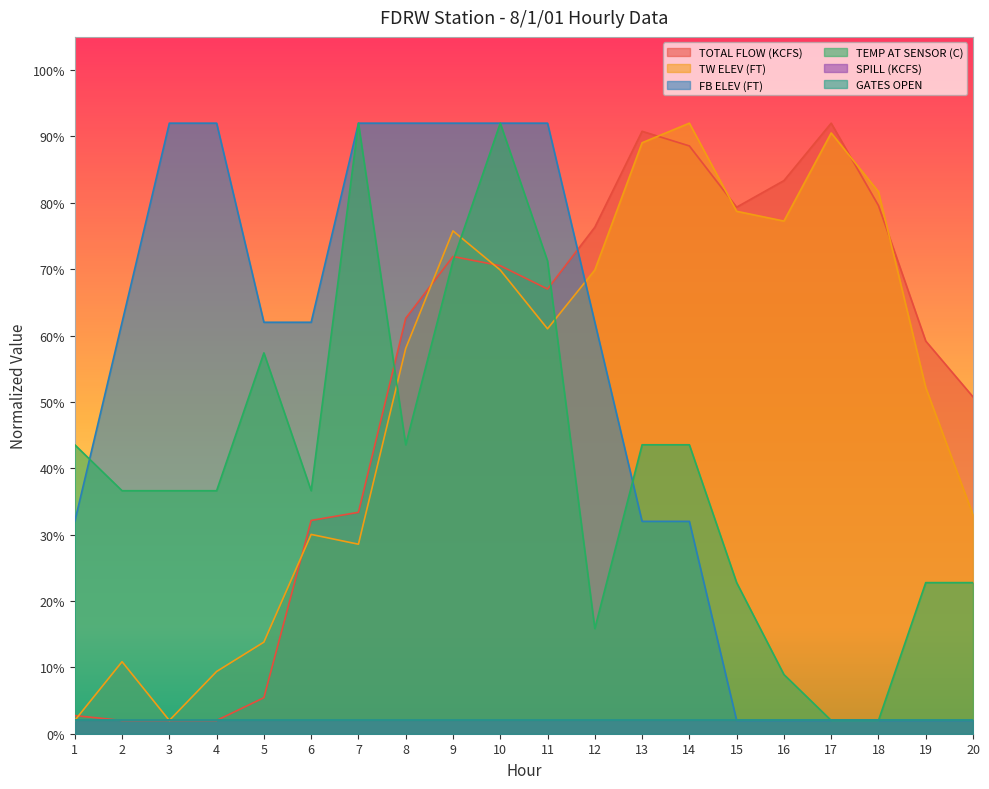

Which category has the lowest value in the TEMP AT SENSOR (C) series?

17